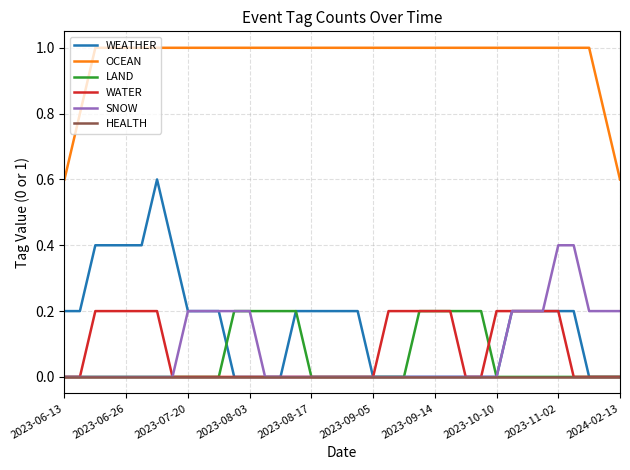

At how many categories does at least one series exceed 0?

37